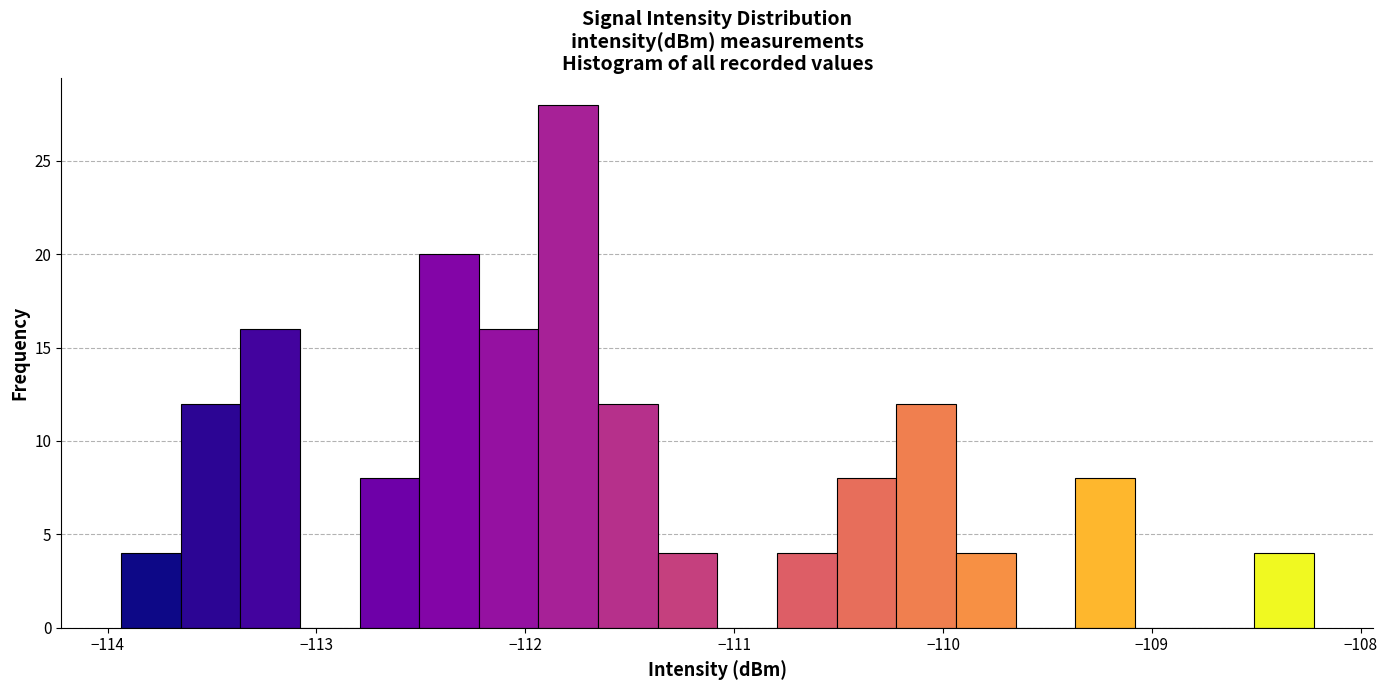

Read against the x-axis, roughly where is the centre of the tallest bar?

-111.8